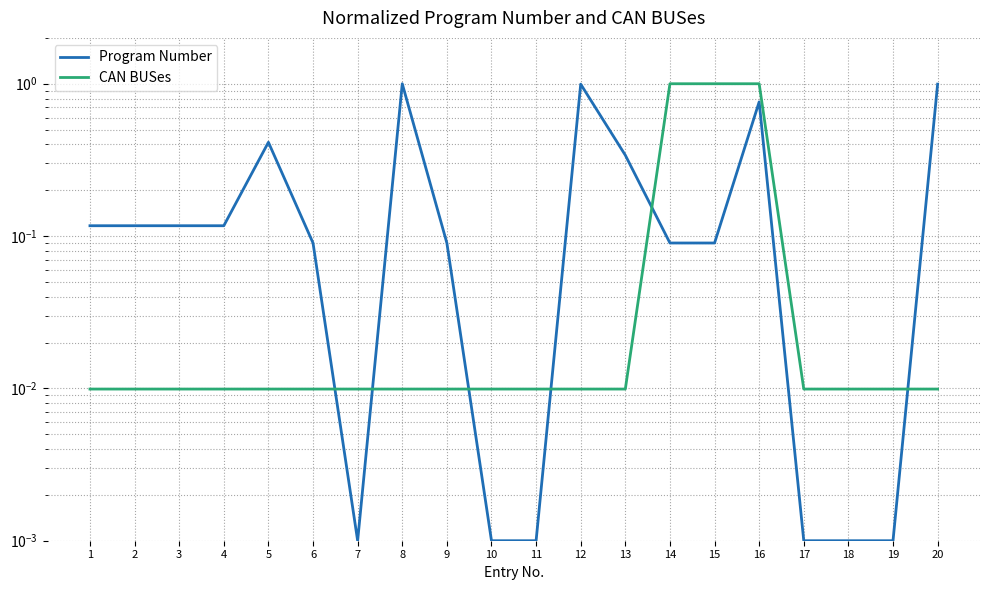

At which category does the chart reach its minimum across all series?

7